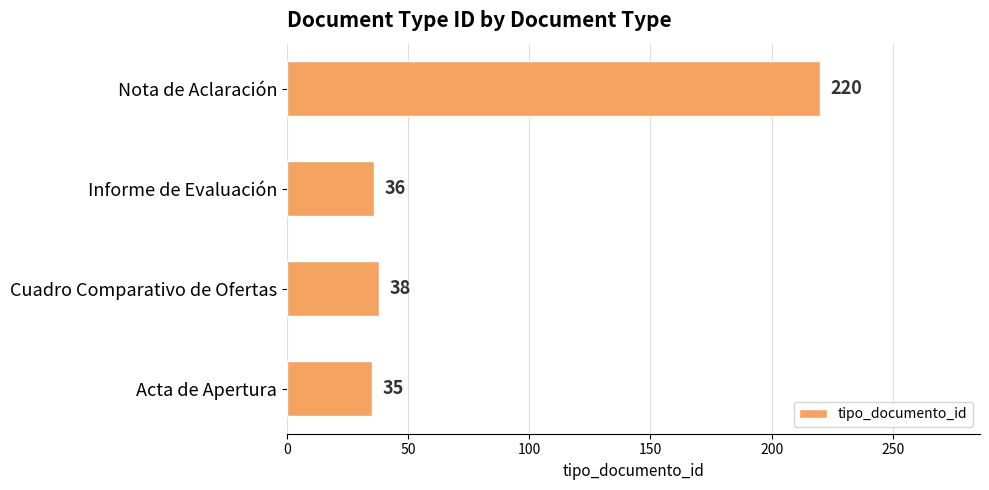

Rank the categories by value from lowest to highest.

Acta de Apertura, Informe de Evaluación, Cuadro Comparativo de Ofertas, Nota de Aclaración